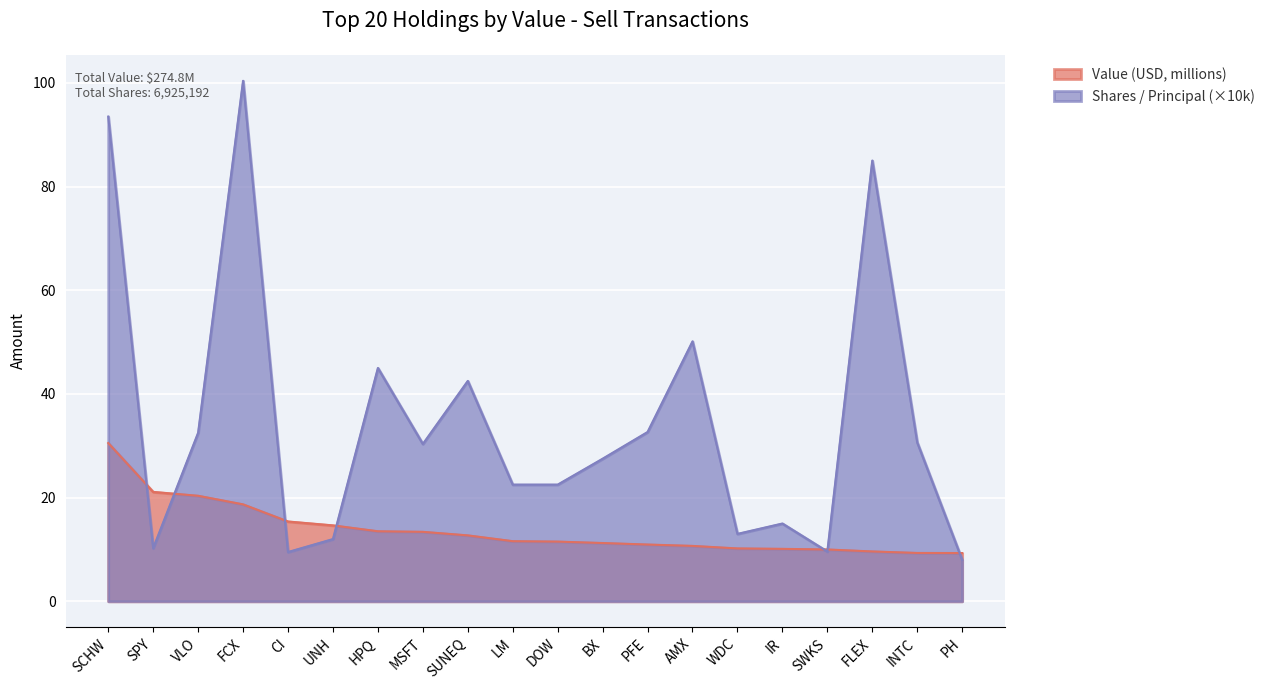

How many times do Shares or Principal Amount and Value (USD) cross each other?

7